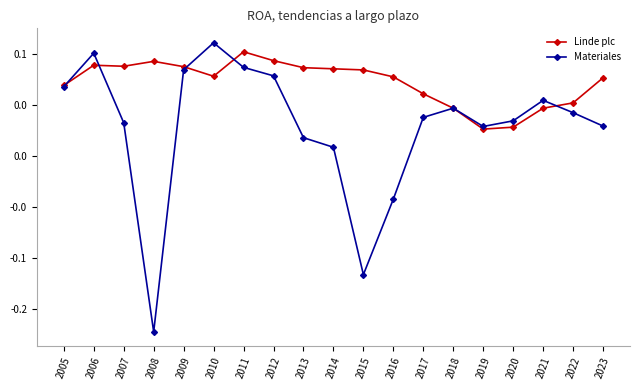

Is this an area chart (filled region under the line)?

No